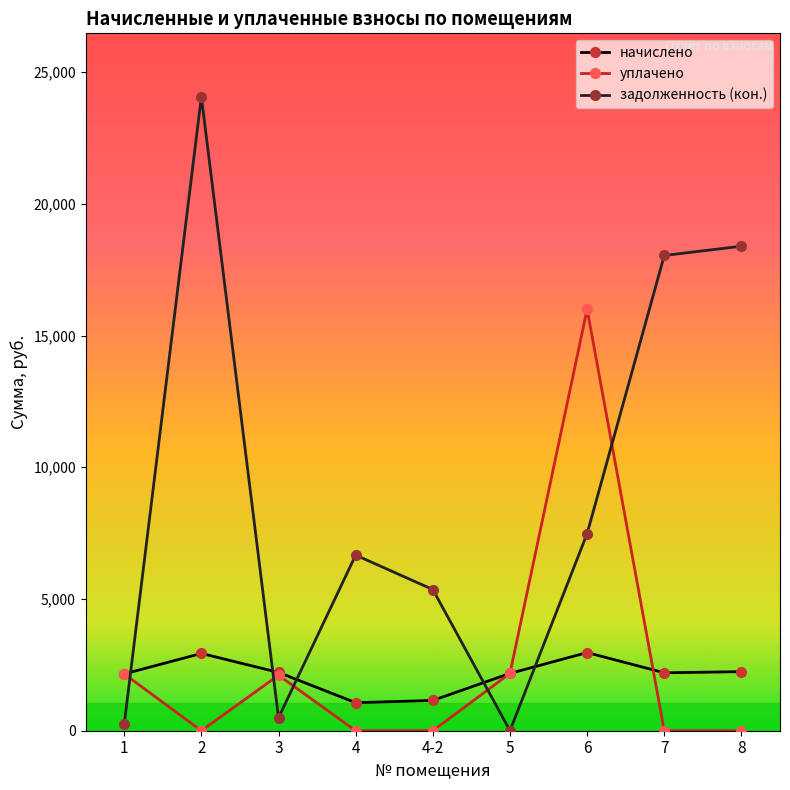

How many distinct data groups are displayed?

3